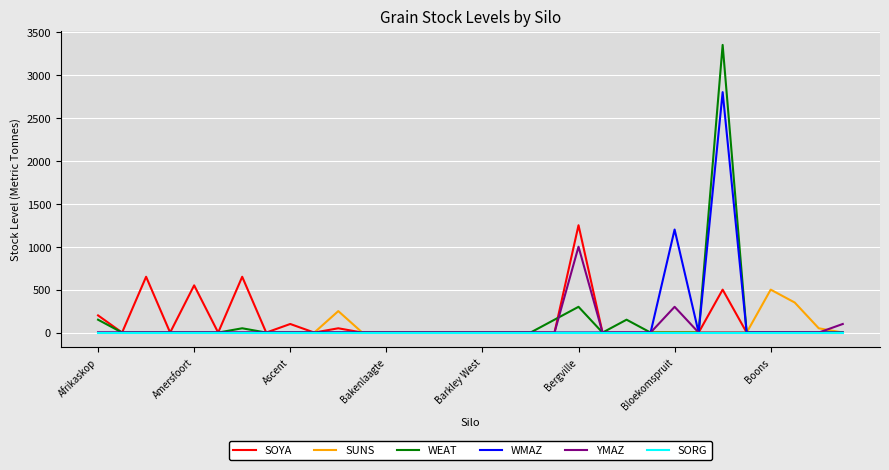

What is the maximum value shown in the chart?

3350